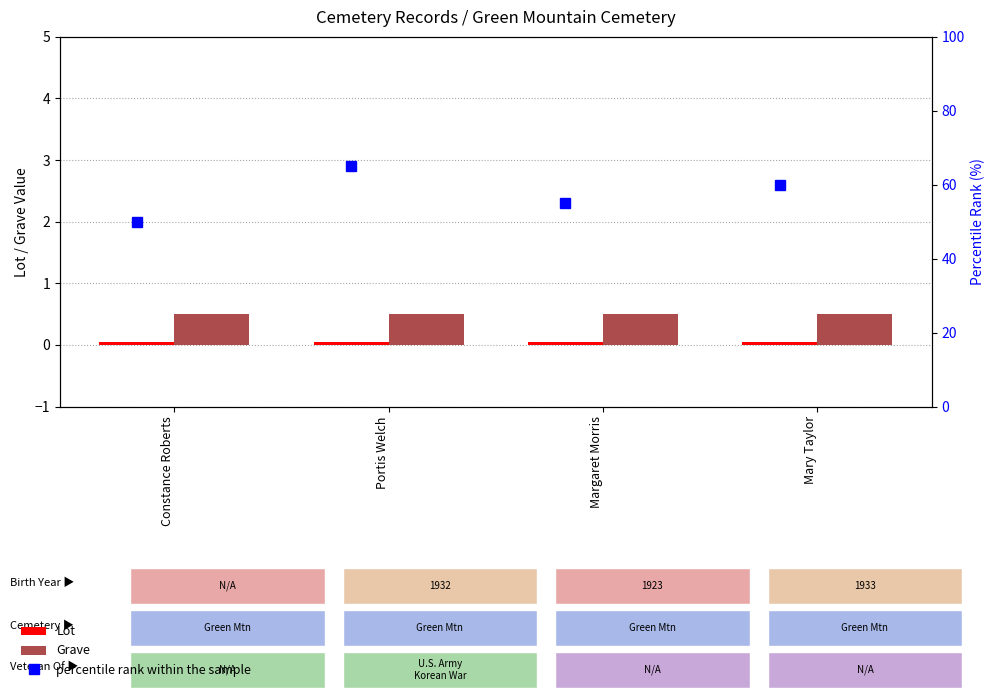

What are all the series names shown in the legend?

Lot, Grave, percentile rank within the sample